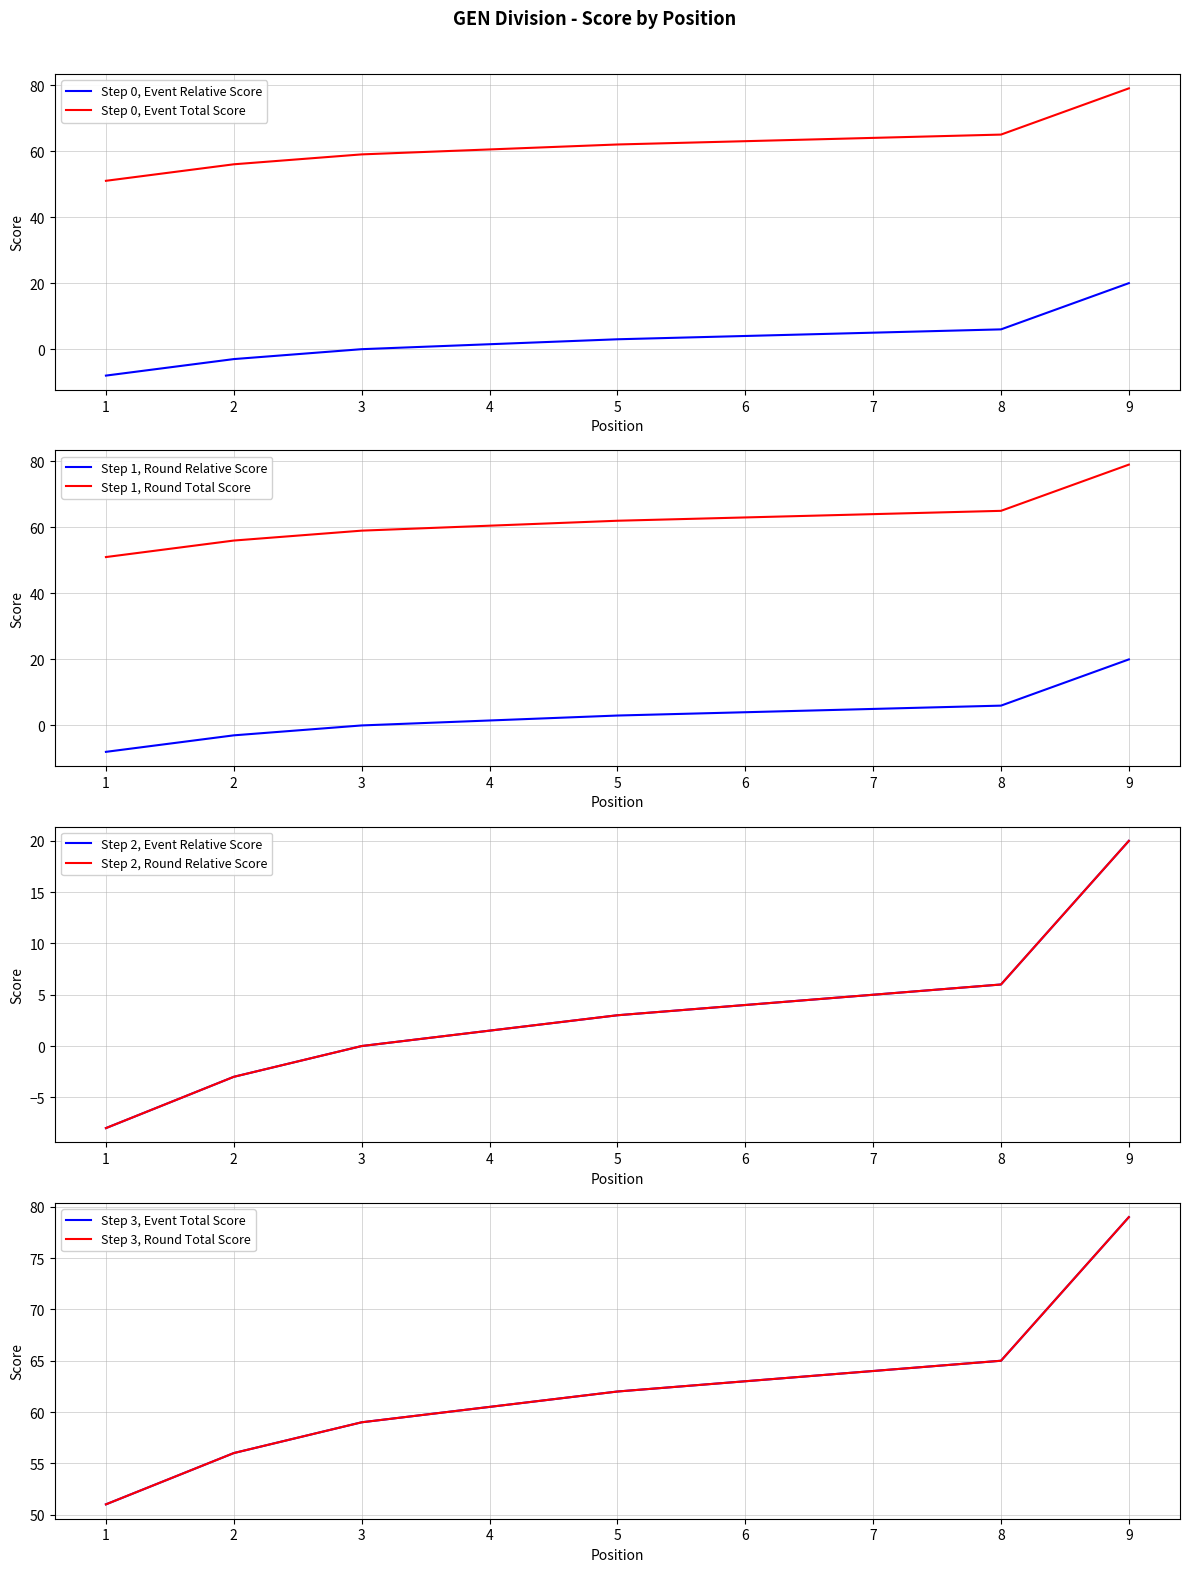

True or false: round_total_score and event_relative_score cross at least once.

False